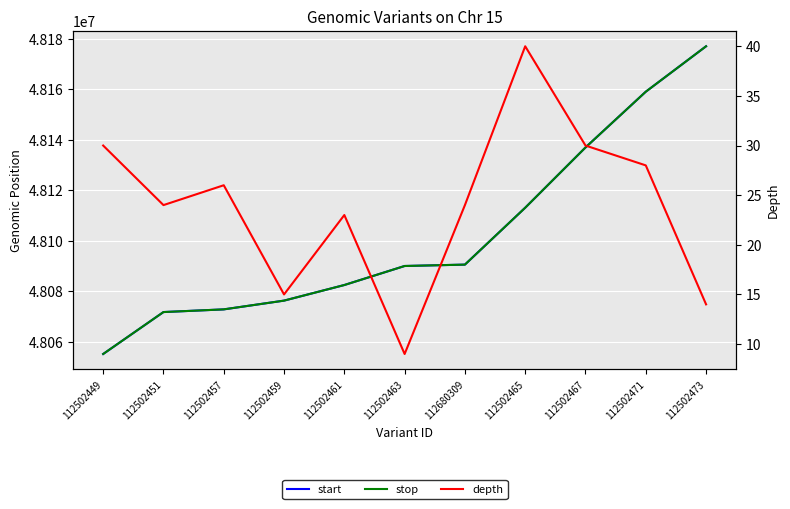

Is it true that start equals 14337956 at 112502451?

False